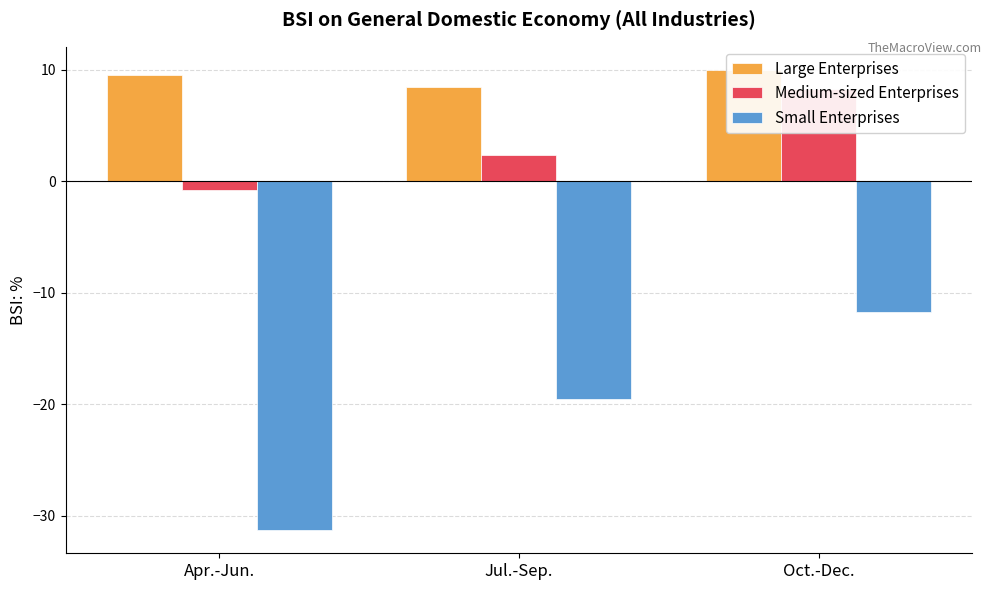

At which label does Large Enterprises reach its minimum?

Jul.-Sep.